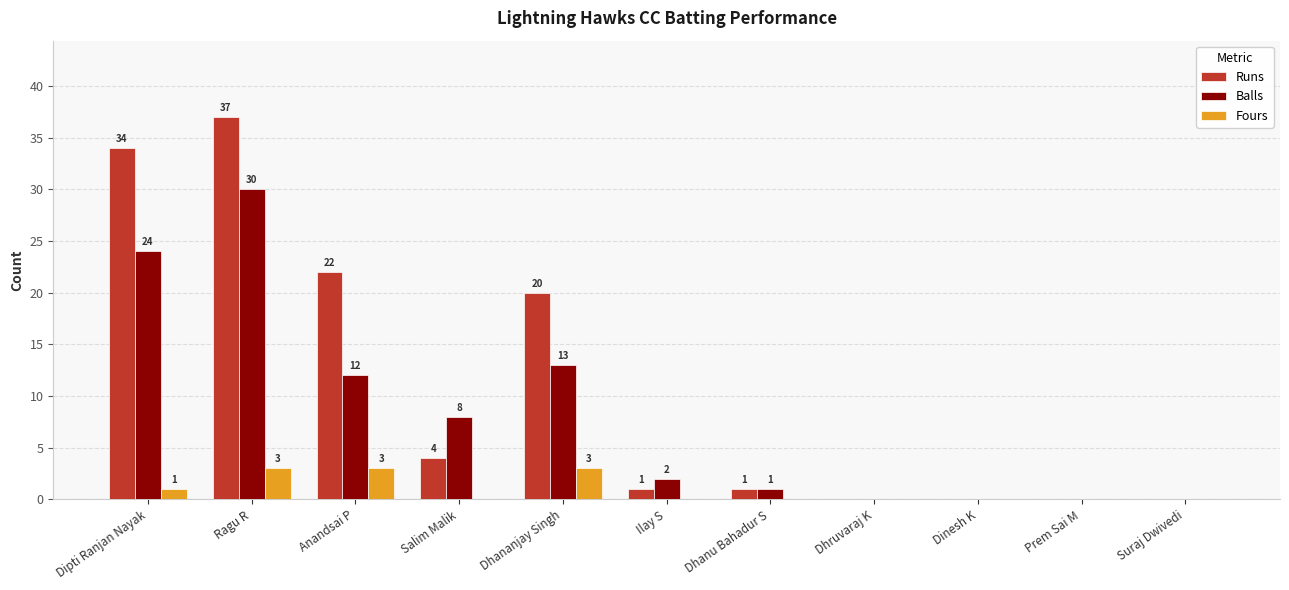

Are the bars grouped side by side (vs. stacked)?

Yes